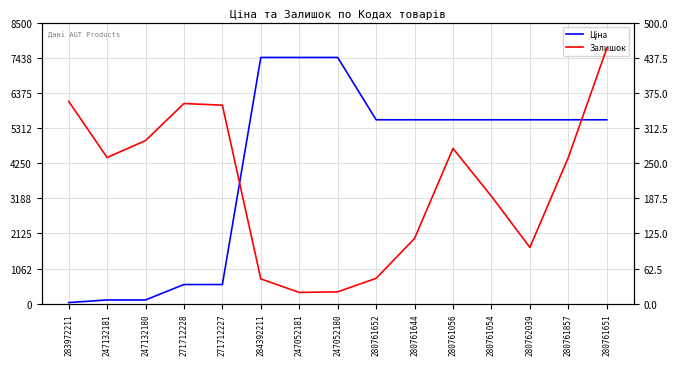

Which series has the widest spread of values?

Ціна